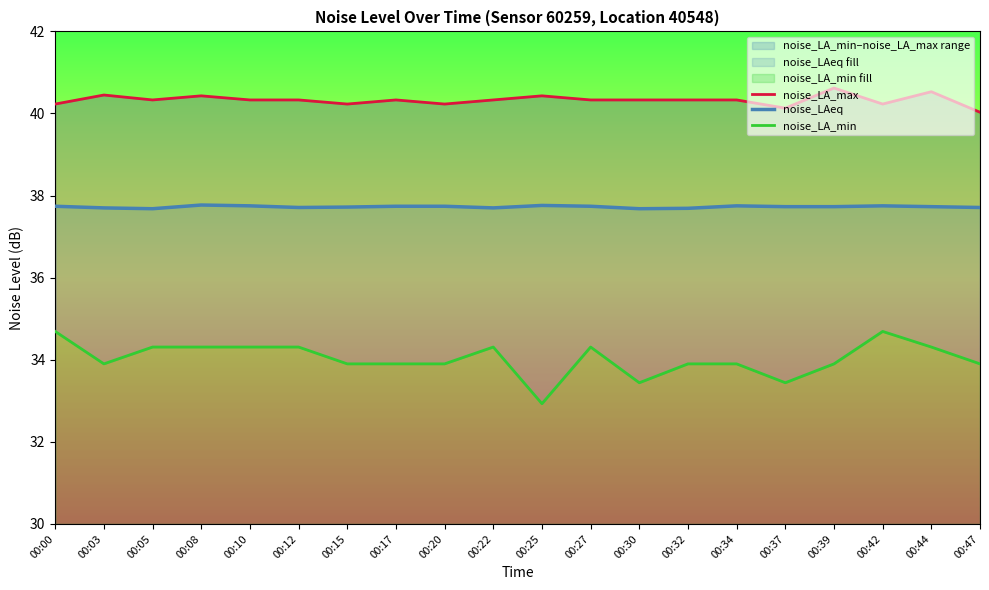

Reading left to right, transcribe all the data shown in this chart.

noise_LA_max: 00:00=40.2	00:03=40.5	00:05=40.3	00:08=40.4	00:10=40.3	00:12=40.3	00:15=40.2	00:17=40.3	00:20=40.2	00:22=40.3	00:25=40.4	00:27=40.3	00:30=40.3	00:32=40.3	00:34=40.3	00:37=40.1	00:39=40.6	00:42=40.2	00:44=40.5	00:47=40.0
noise_LAeq: 00:00=37.7	00:03=37.7	00:05=37.7	00:08=37.8	00:10=37.8	00:12=37.7	00:15=37.7	00:17=37.7	00:20=37.7	00:22=37.7	00:25=37.8	00:27=37.7	00:30=37.7	00:32=37.7	00:34=37.8	00:37=37.7	00:39=37.7	00:42=37.8	00:44=37.7	00:47=37.7
noise_LA_min: 00:00=34.7	00:03=33.9	00:05=34.3	00:08=34.3	00:10=34.3	00:12=34.3	00:15=33.9	00:17=33.9	00:20=33.9	00:22=34.3	00:25=32.9	00:27=34.3	00:30=33.4	00:32=33.9	00:34=33.9	00:37=33.4	00:39=33.9	00:42=34.7	00:44=34.3	00:47=33.9